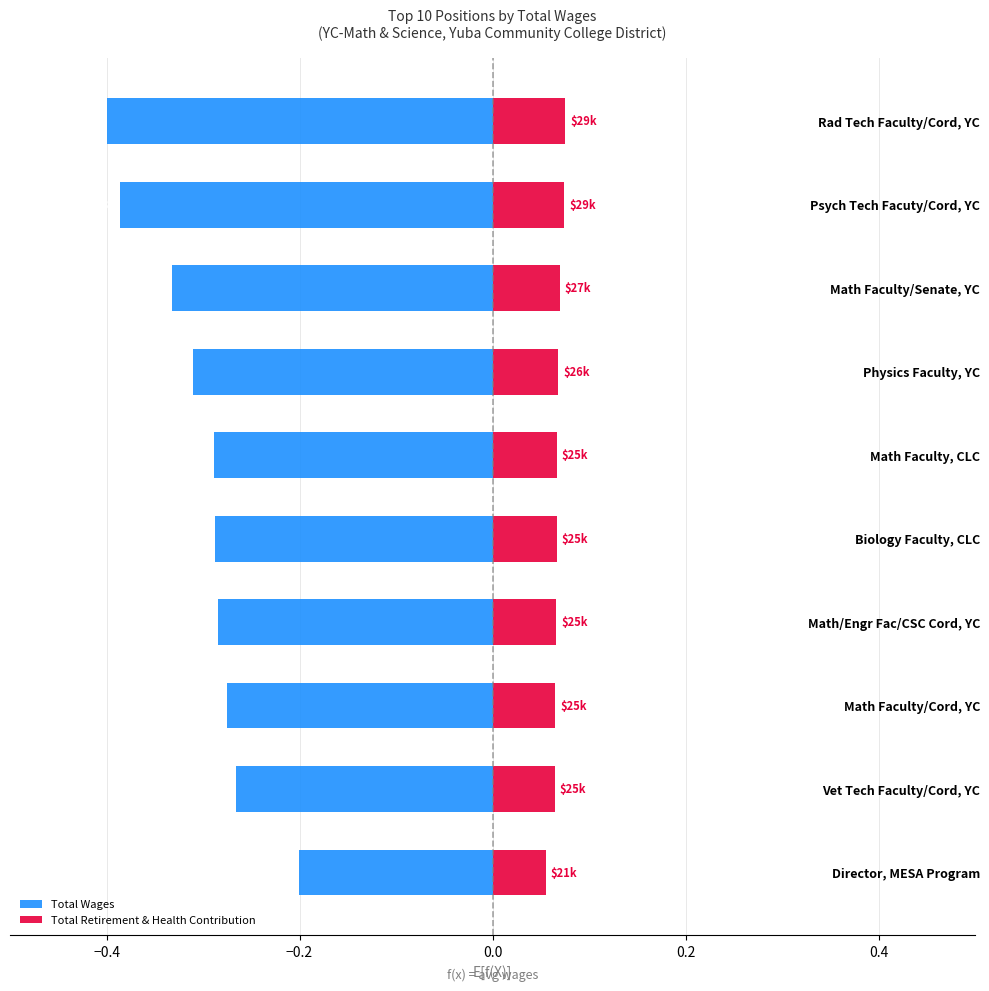

List the series in order of their overall mean, highest first.

Total Retirement & Health Contribution, Total Wages